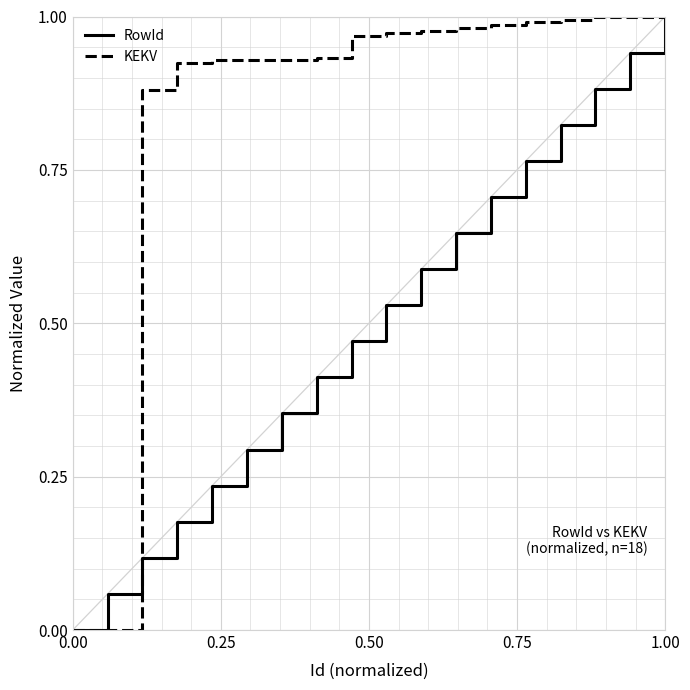

How many lines are shown in the chart?

2